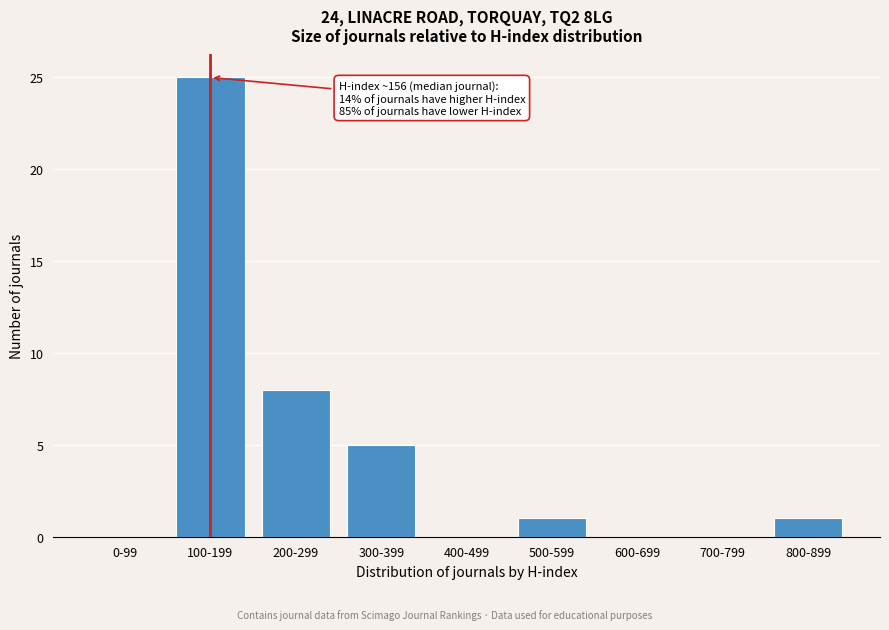

Reading left to right, extract all data points from this chart.

0-99=0	100-199=25	200-299=8	300-399=5	400-499=0	500-599=1	600-699=0	700-799=0	800-899=1